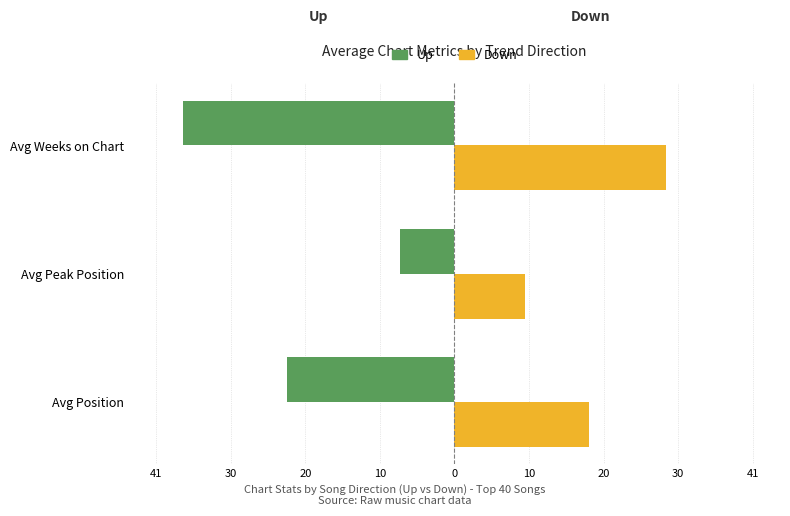

What are all the series names shown in the legend?

Up, Down